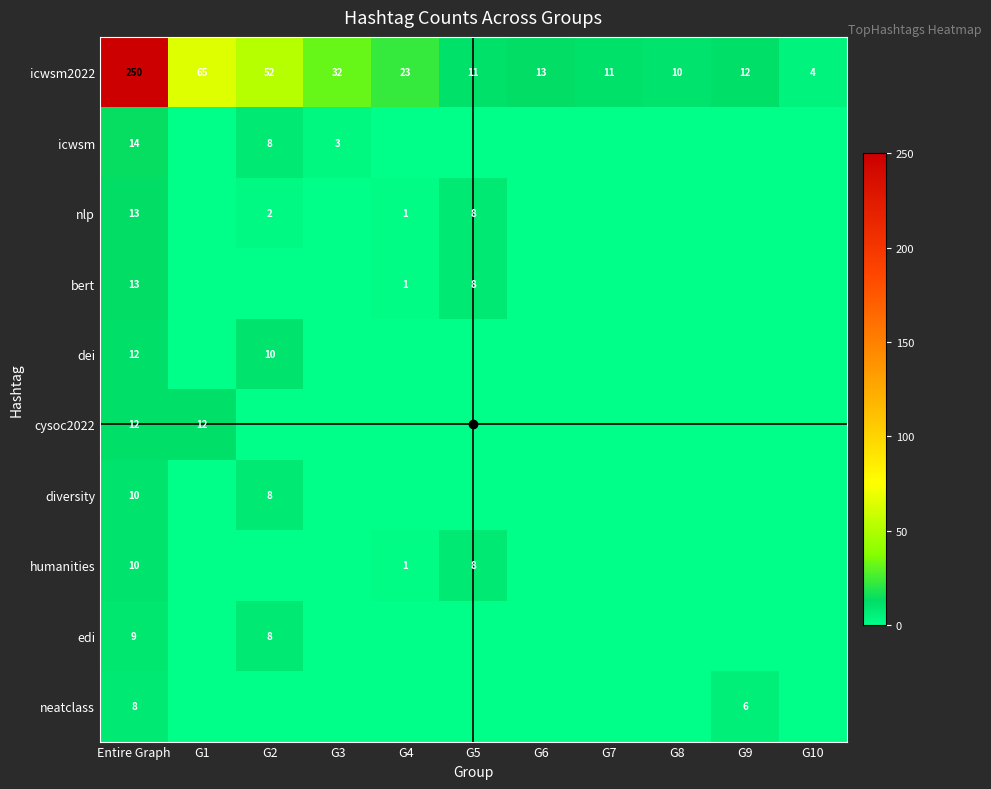

The value of cysoc2022 at Entire Graph is 2. True or false?

False